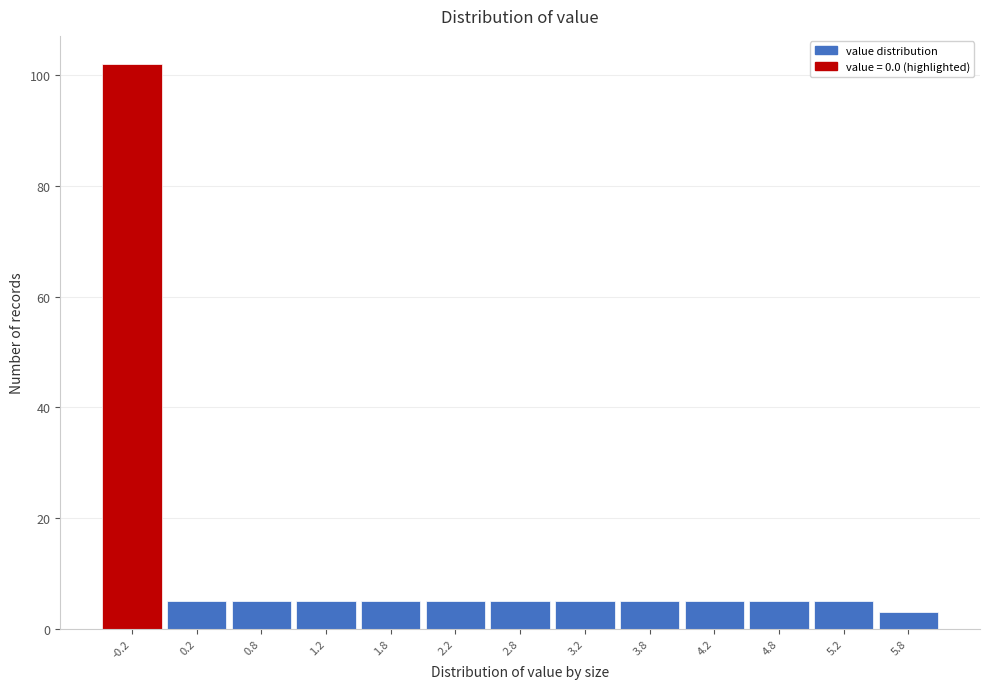

Reading right to left, list all the values displayed in this chart.

5.8=3	5.2=5	4.8=5	4.2=5	3.8=5	3.2=5	2.8=5	2.2=5	1.8=5	1.2=5	0.8=5	0.2=5	-0.2=102